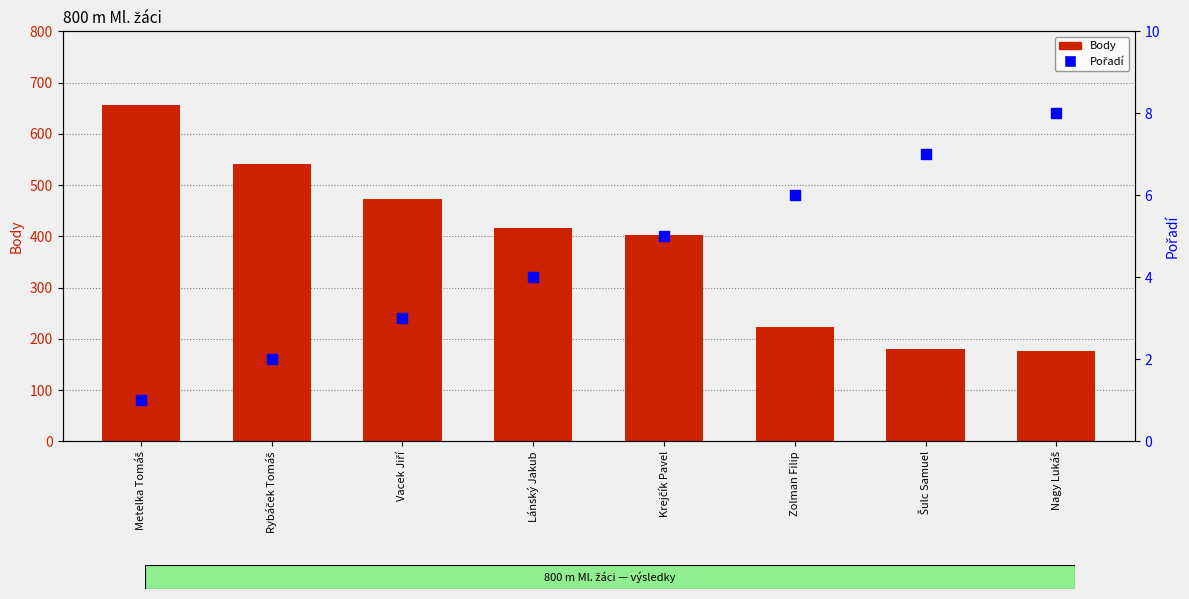

What is the total value across all series at Krejčík Pavel?

408